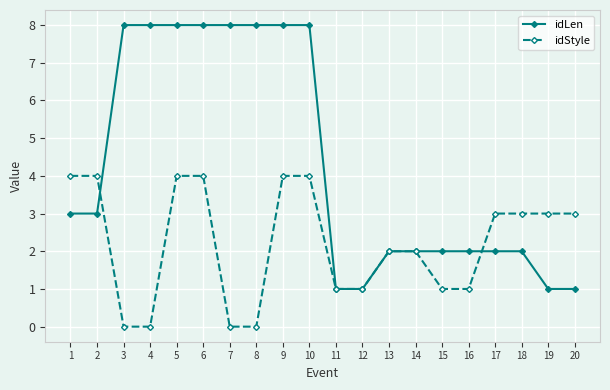

Is the value of idStyle at 4 greater than the value of idLen at 14?

No